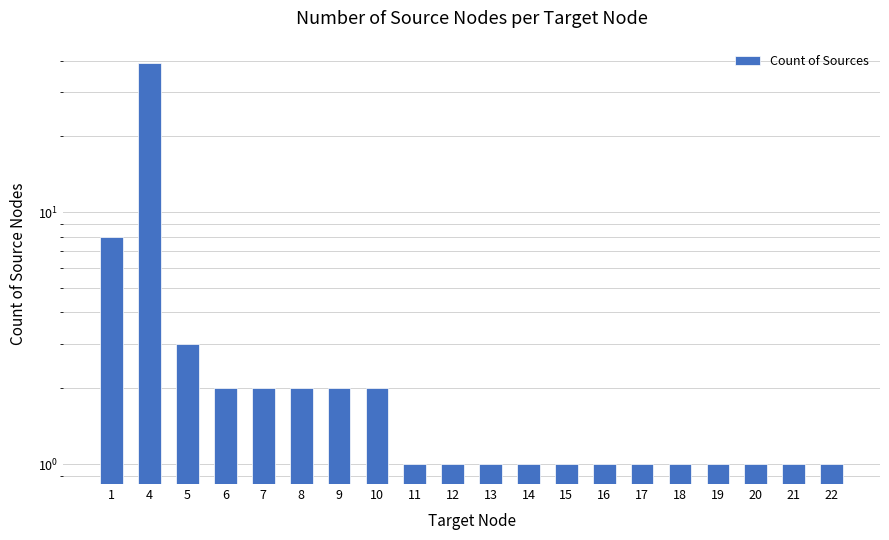

The chart shows a value of 0 at 18. True or false?

False